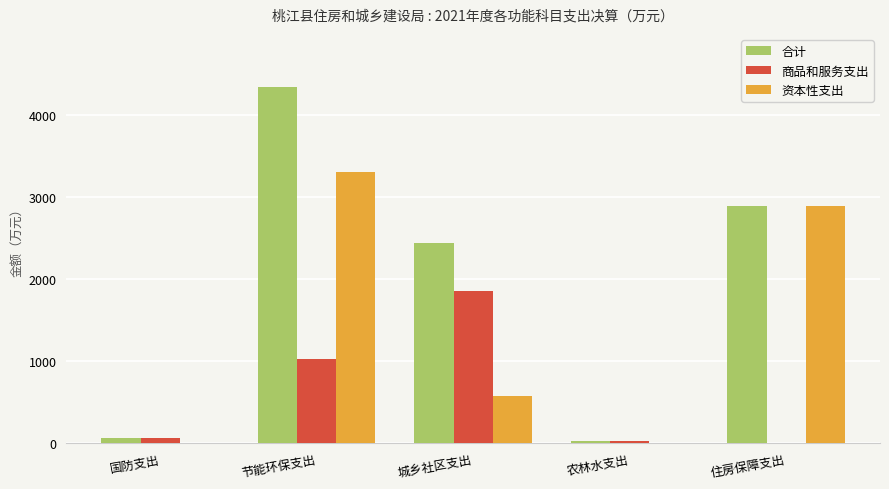

Which label corresponds to the largest value in the chart?

节能环保支出